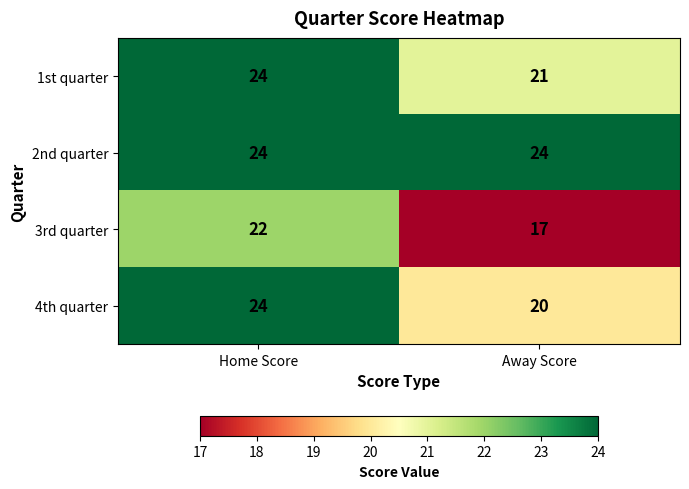

Which series has the widest spread of values?

3rd quarter